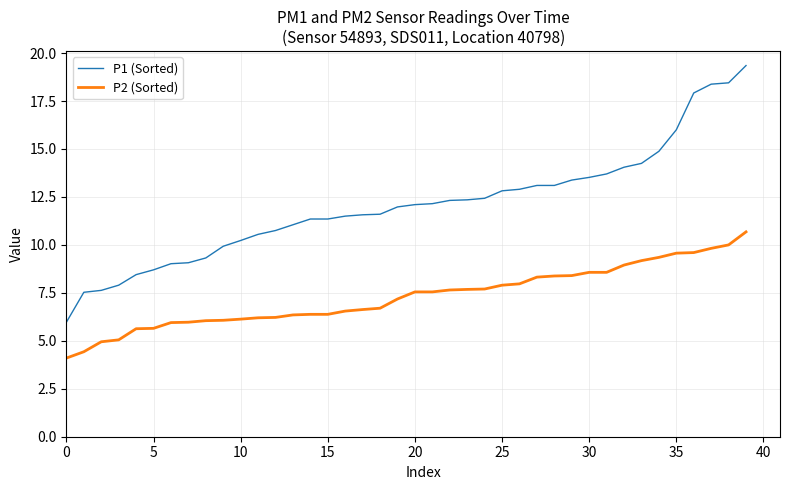

List the series in order of their peak value, lowest first.

P2 (Sorted), P1 (Sorted)